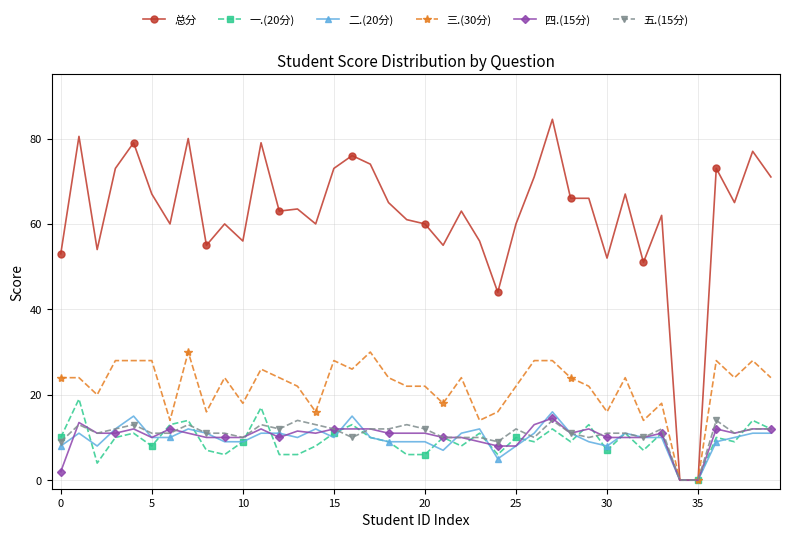

How many series are shown in this chart?

6